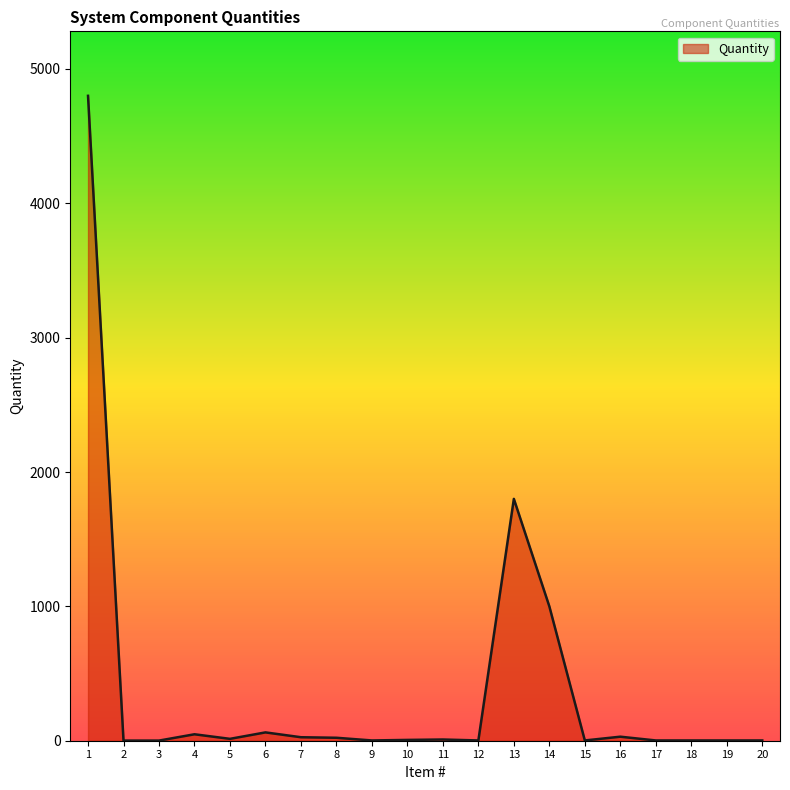

What is the maximum value shown in the chart?

4800